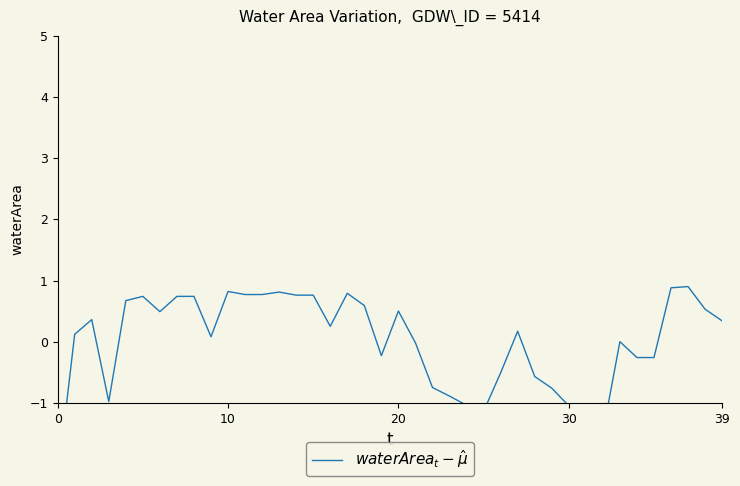

Reading left to right, what are all the values shown in this chart?

-2.3	0.1	0.4	-1.0	0.7	0.7	0.5	0.7	0.7	0.1	0.8	0.8	0.8	0.8	0.8	0.8	0.3	0.8	0.6	-0.2	0.5	-0.0	-0.7	-0.9	-1.0	-1.1	-0.5	0.2	-0.6	-0.8	-1.0	-1.4	-1.5	0.0	-0.3	-0.3	0.9	0.9	0.5	0.3